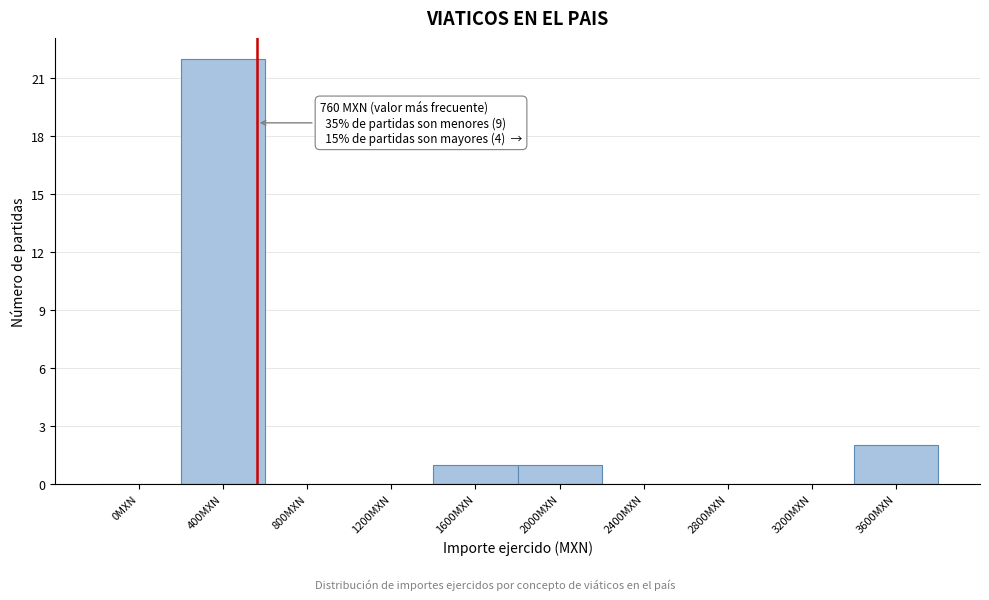

Reading right to left, what are all the values shown in this chart?

3600MXN=2	3200MXN=0	2800MXN=0	2400MXN=0	2000MXN=1	1600MXN=1	1200MXN=0	800MXN=0	400MXN=22	0MXN=0